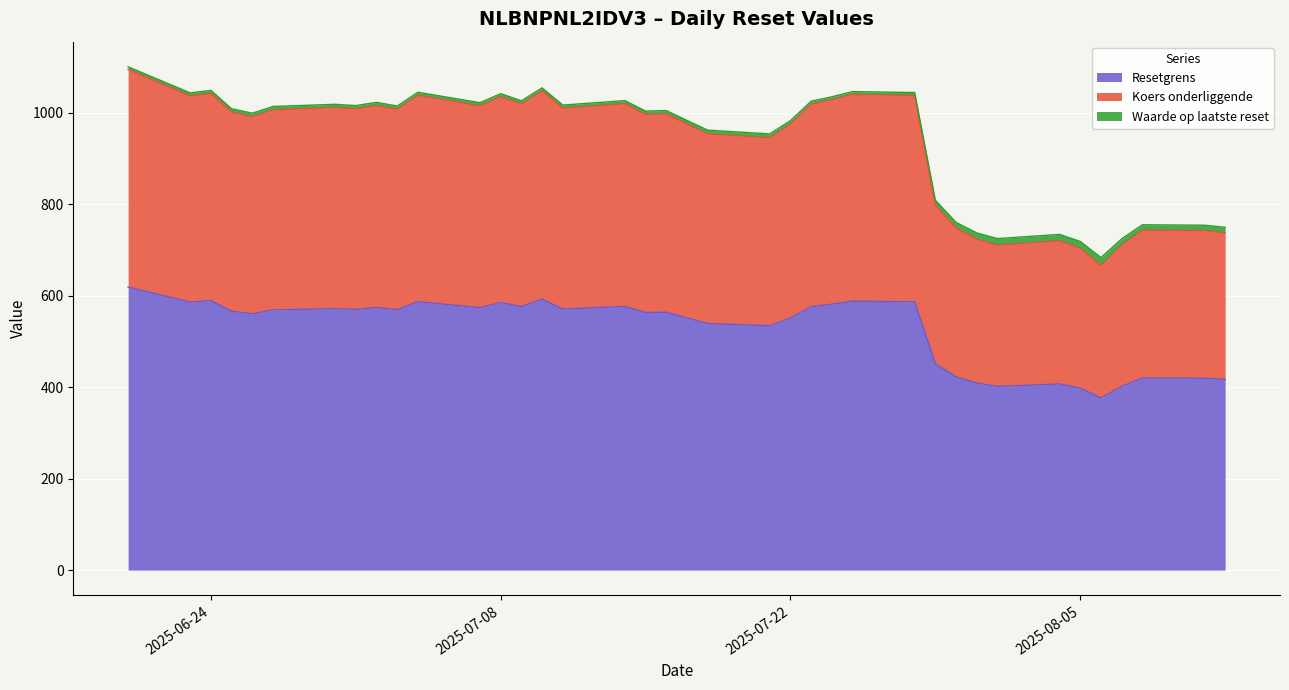

Which label corresponds to the smallest value in the chart?

2025-08-06